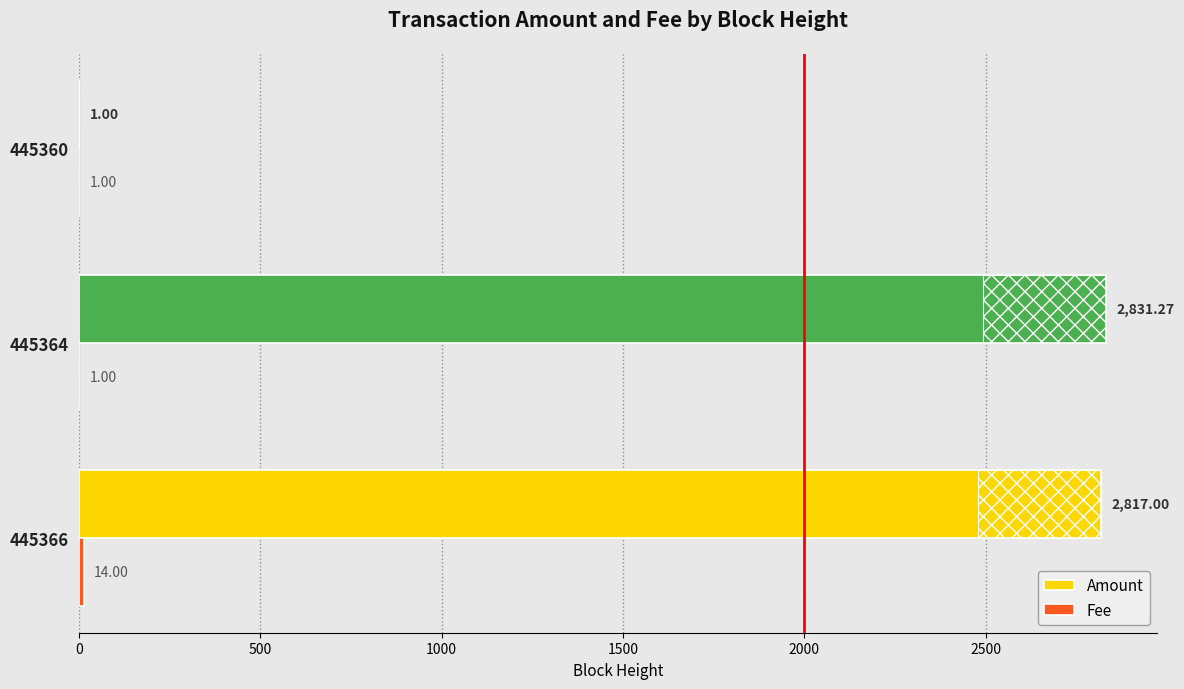

Which series has the largest total across all categories?

Amount